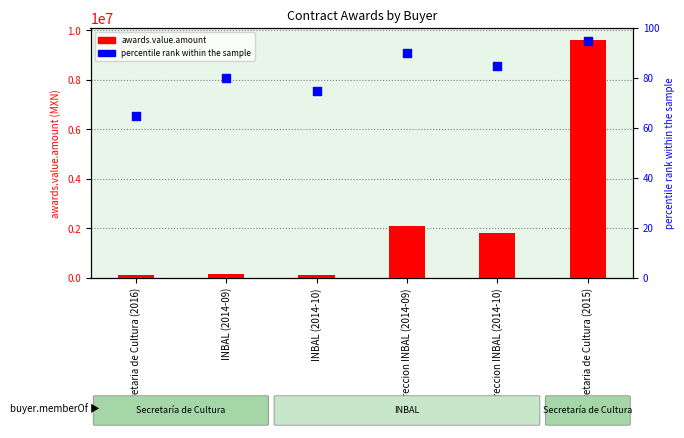

At which category is the sum across all series the highest?

Secretaria de Cultura (2015)